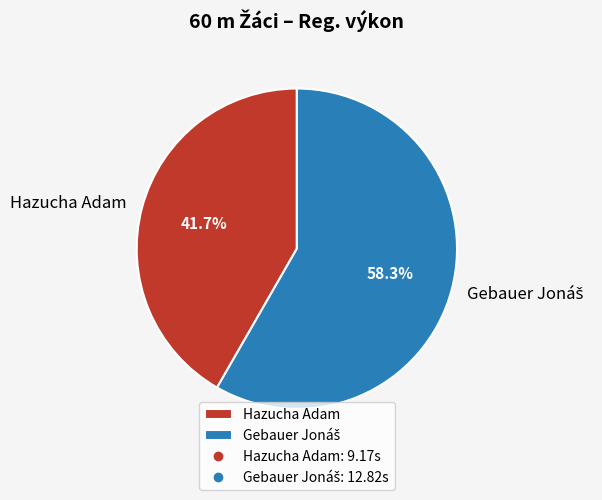

What is the smallest slice in the pie chart?

Hazucha Adam